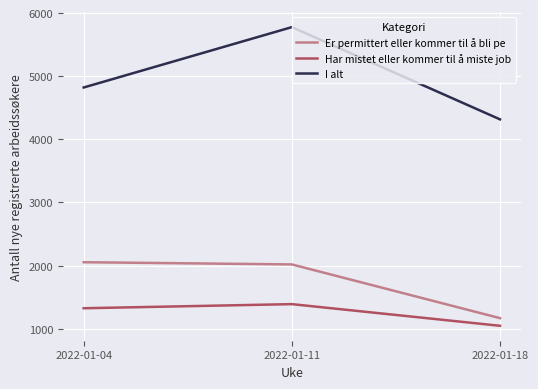

Count the I alt values in the range 4316 to 5777.

3